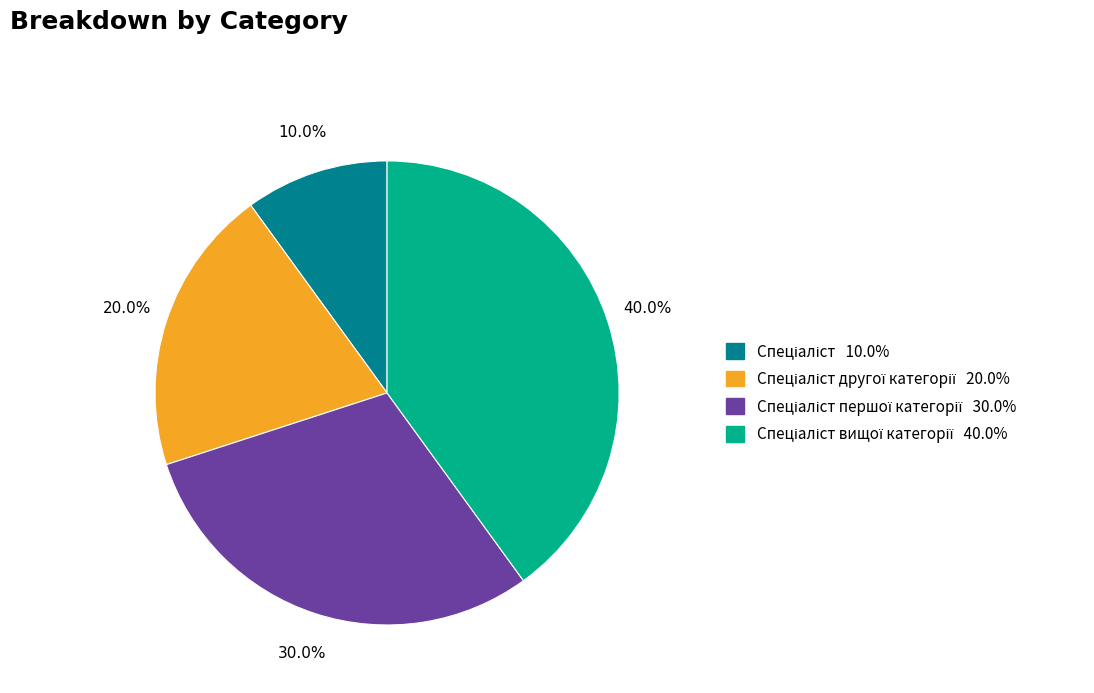

Is there any slice that represents more than half of the pie?

No